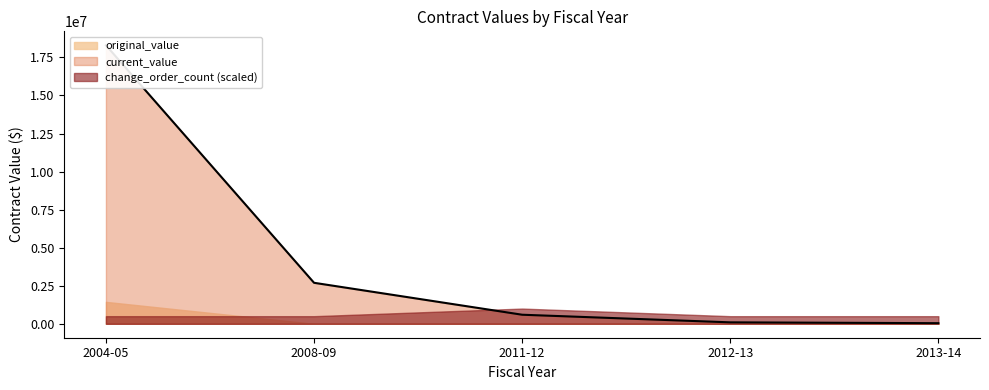

True or false: original_value has a value of -263510.1 at 2011-12.

False